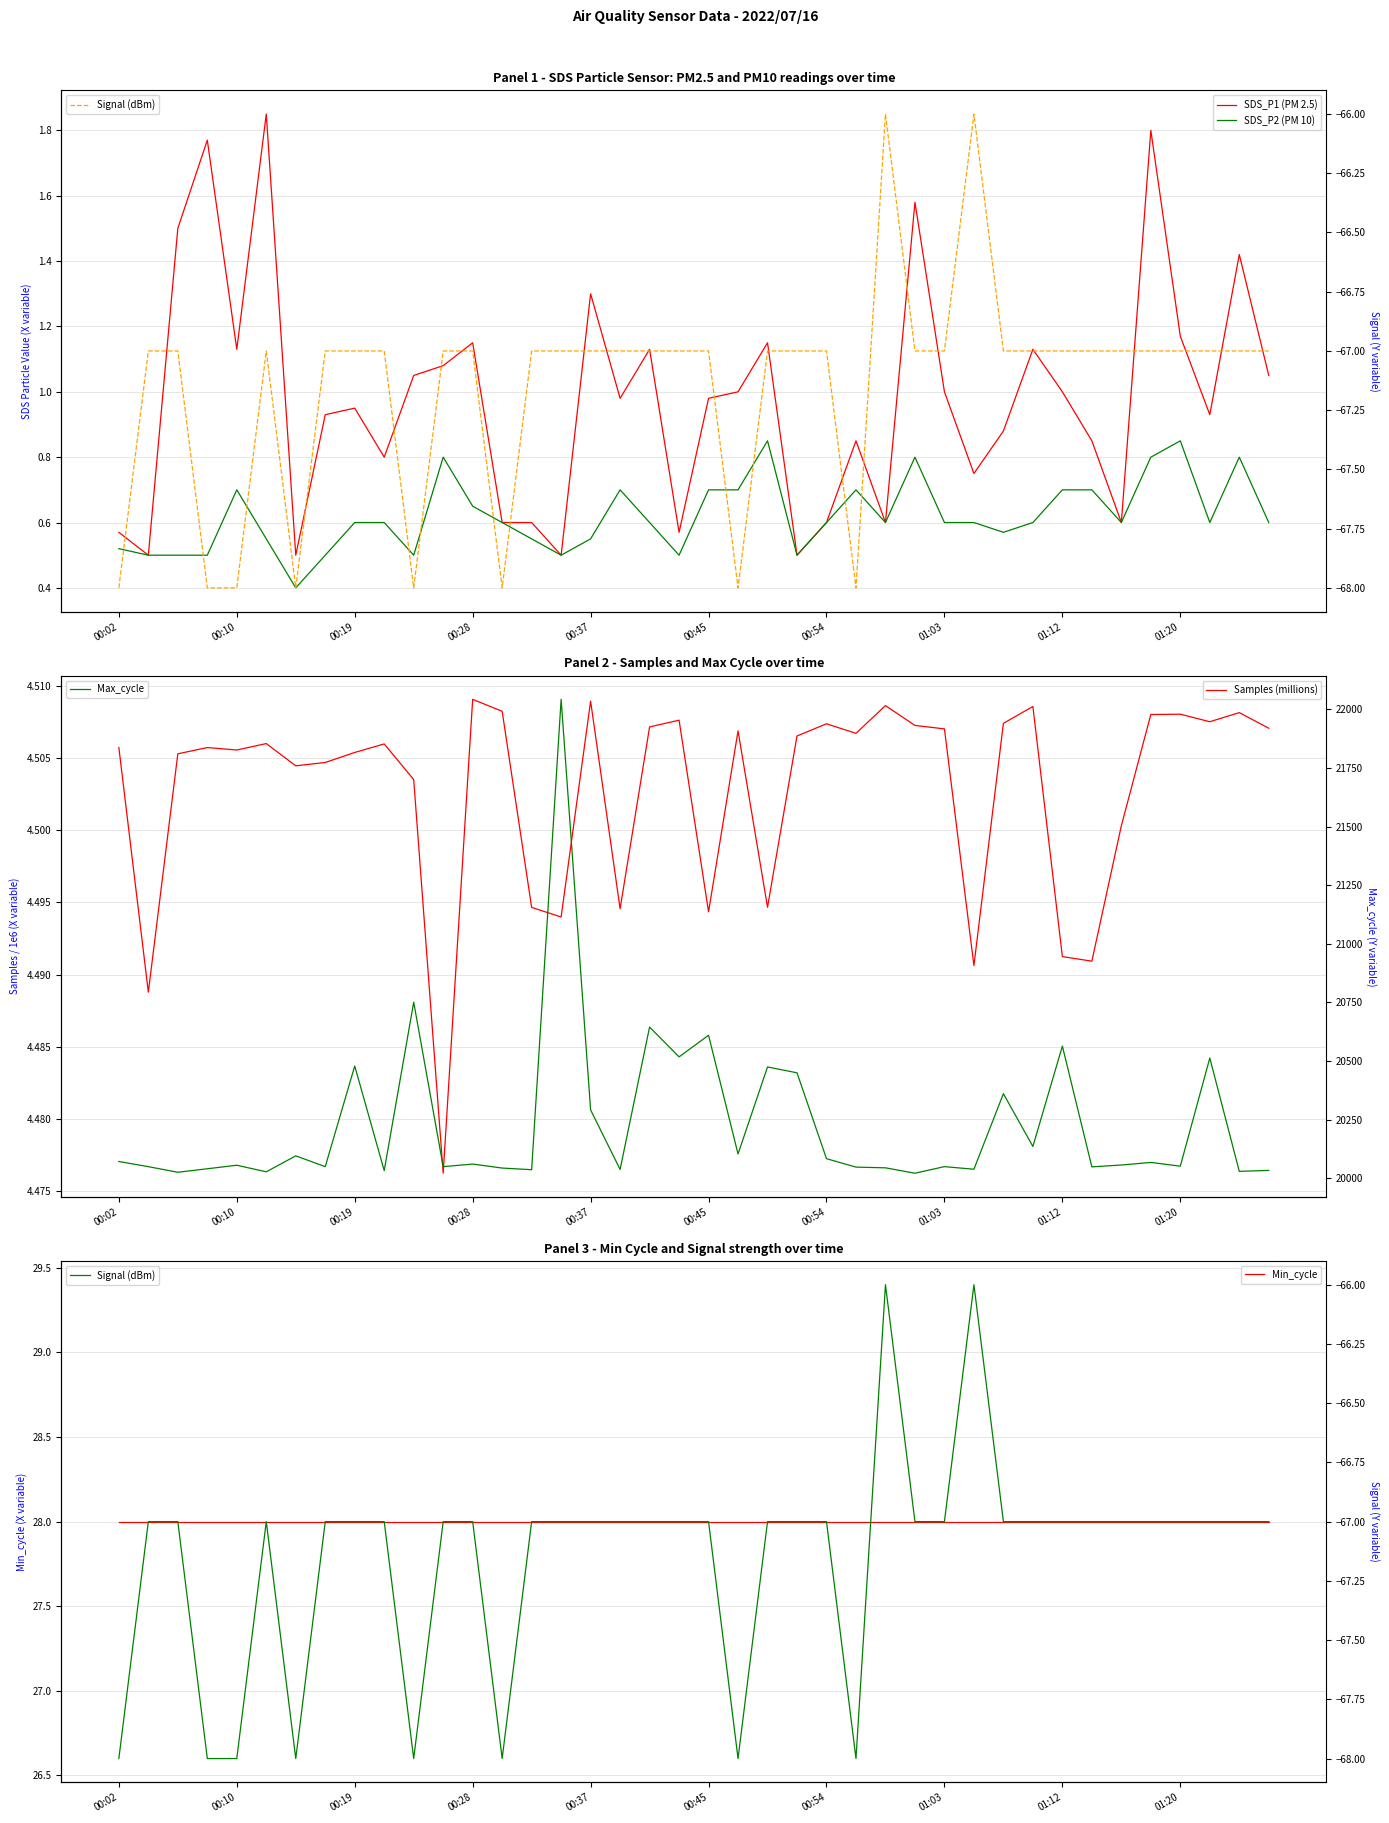

Which category has the highest value in the Samples (millions) series?

00:28